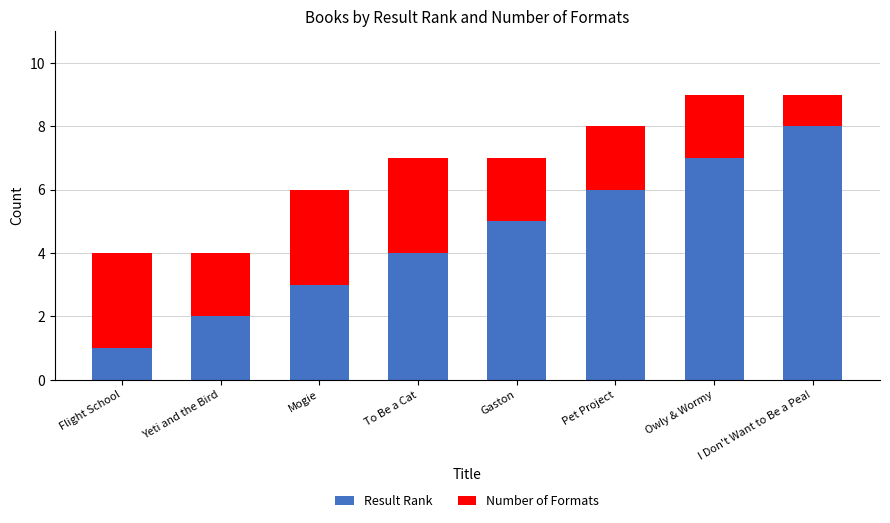

List the labels in order of Result Rank value, largest first.

I Don't Want to Be a Pea!, Owly & Wormy, Pet Project, Gaston, To Be a Cat, Mogie, Yeti and the Bird, Flight School